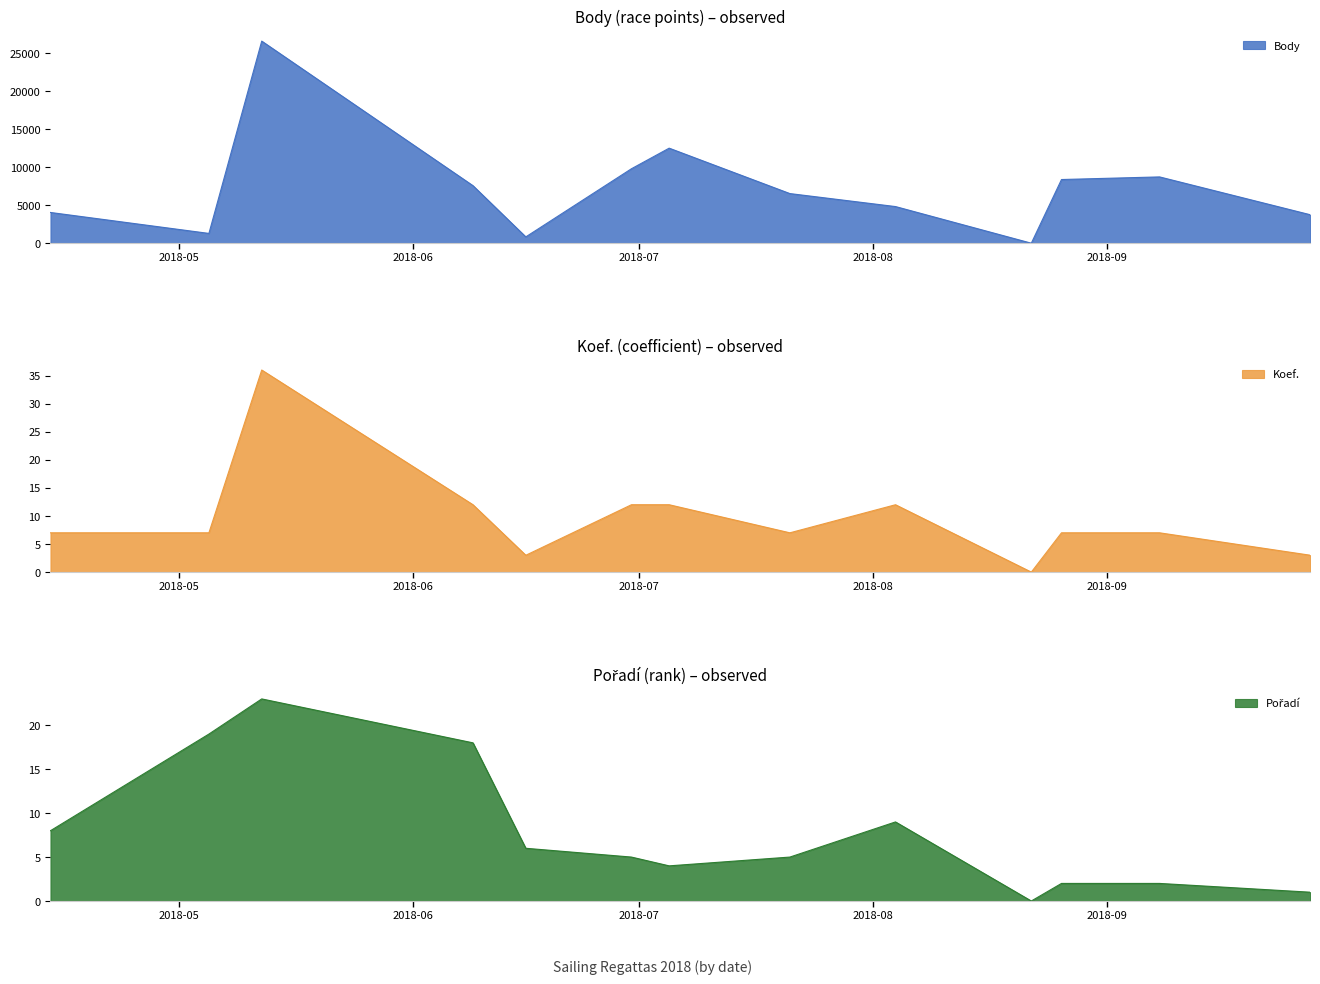

What is the difference between the maximum and minimum values in the Koef. series?

36